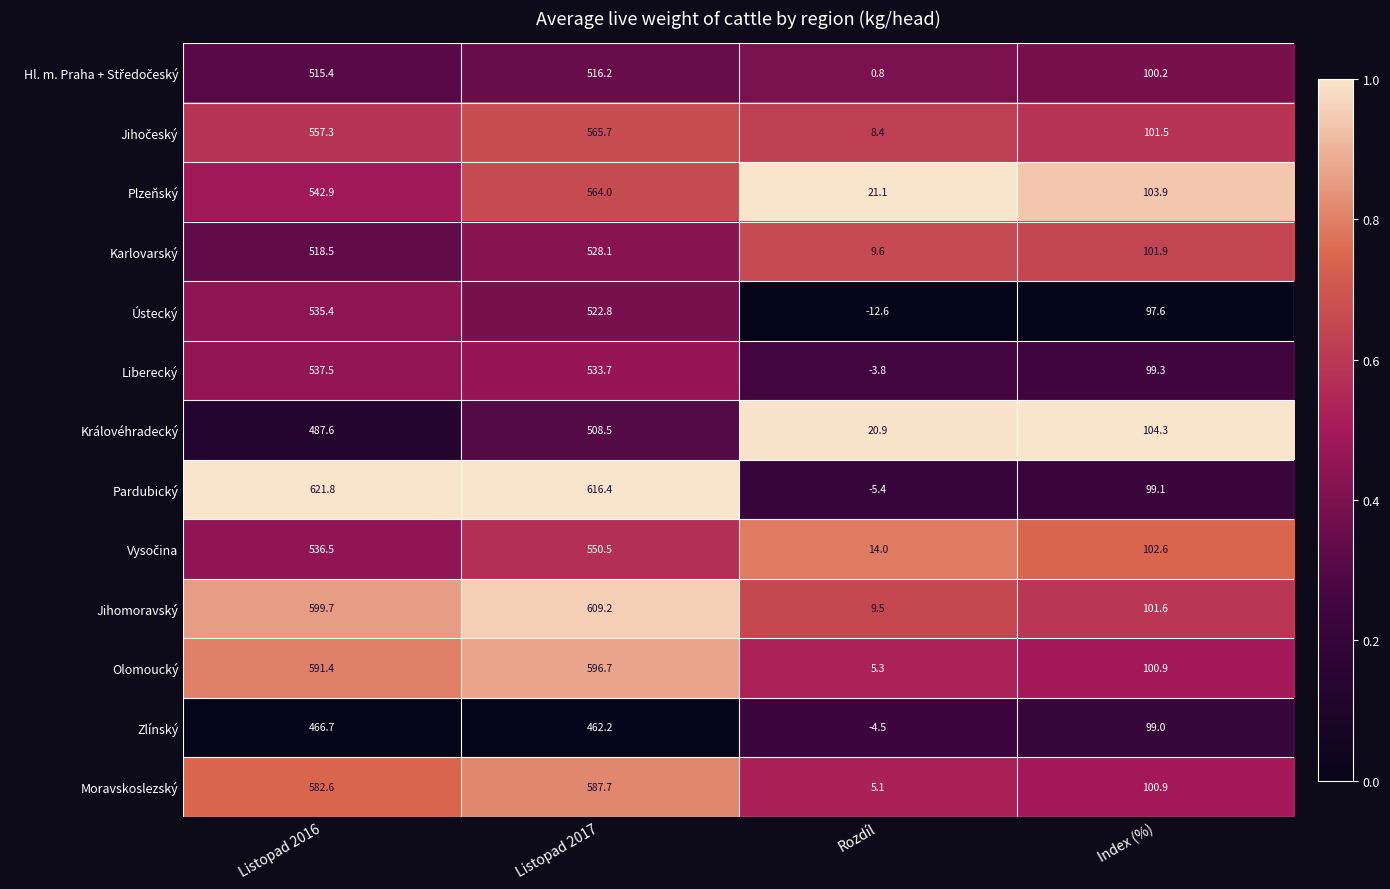

At which label does Pardubický reach its minimum?

Rozdíl